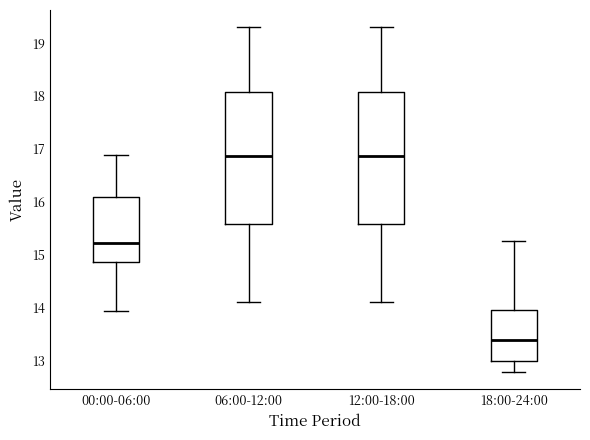

Where is the lower edge of the box for 18:00-24:00 on the y-axis? The values are not printed on the chart, so give them approximately, as read against the axis.

13.0